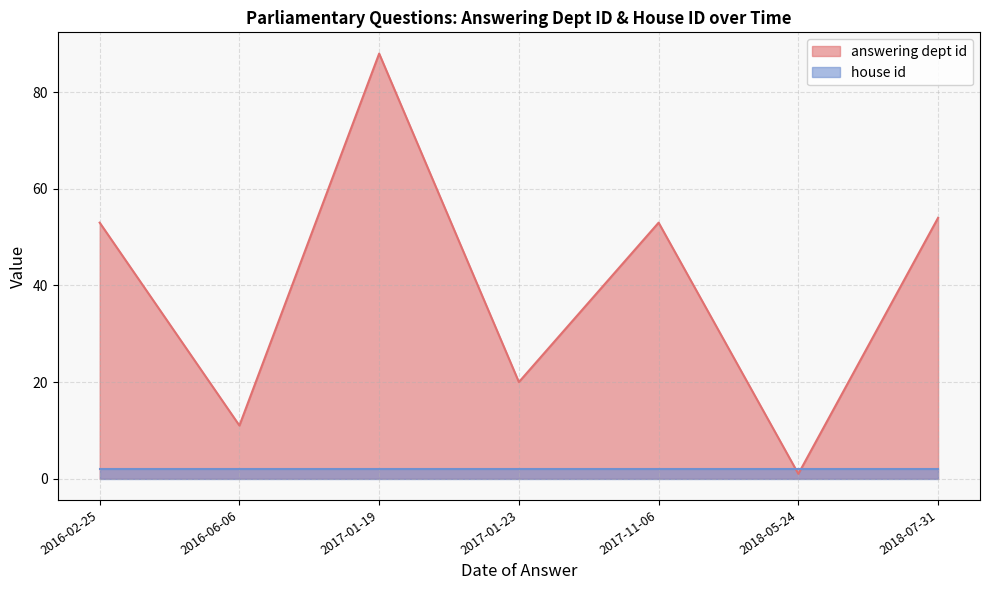

What is the difference between the second highest and second lowest values in the answering dept id series?

43